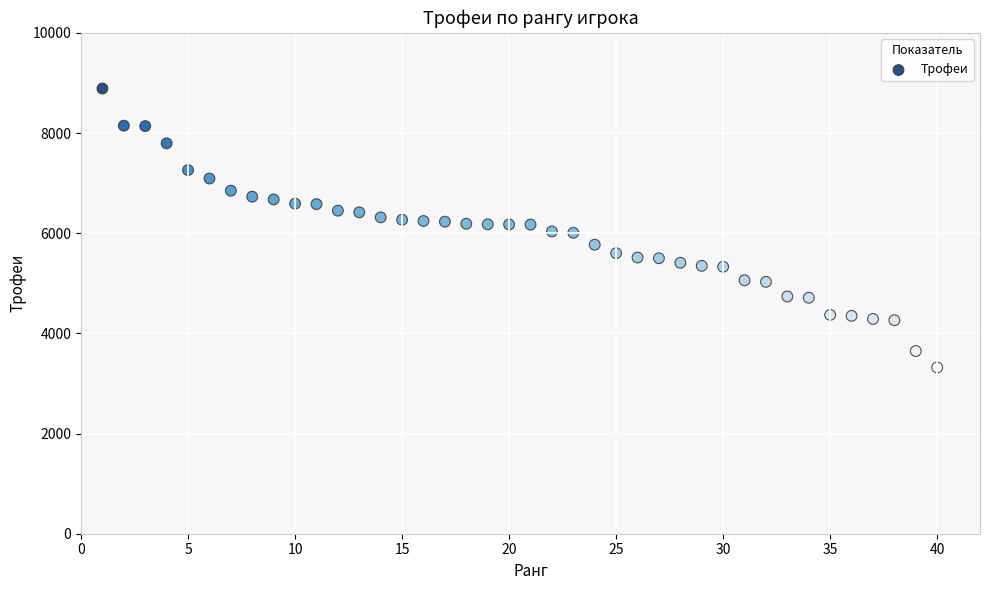

What is the range of X values (max minus min)?

39